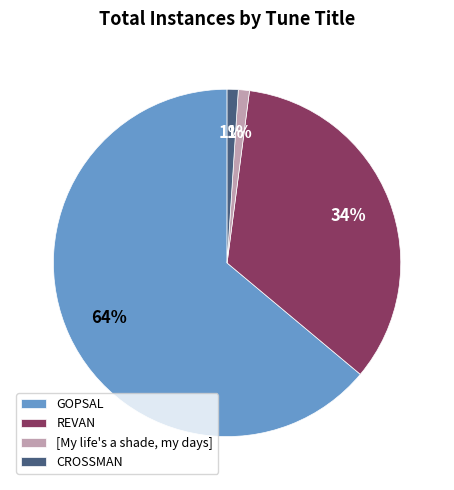

What percentage is the CROSSMAN slice, to the nearest percent?

1%